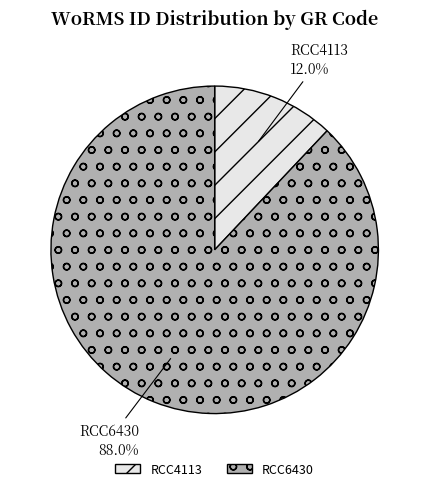

The RCC6430 slice represents 88% of the pie. True or false?

True